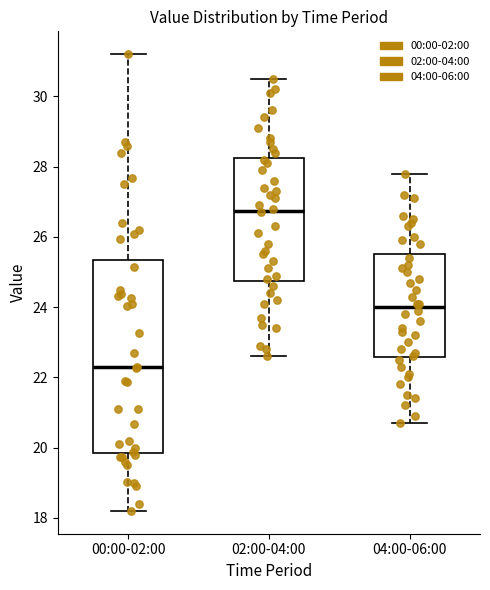

Comparing the boxes themselves (not the whiskers), which one is the tallest?

00:00-02:00